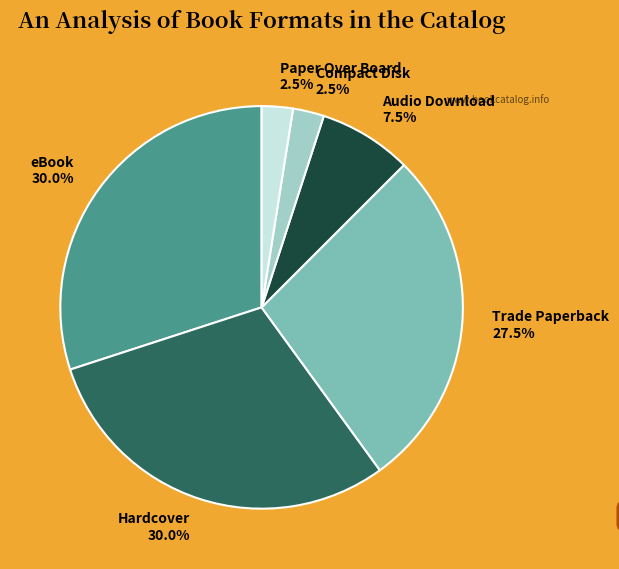

Is Paper Over Board 2.5% the majority of the pie?

No